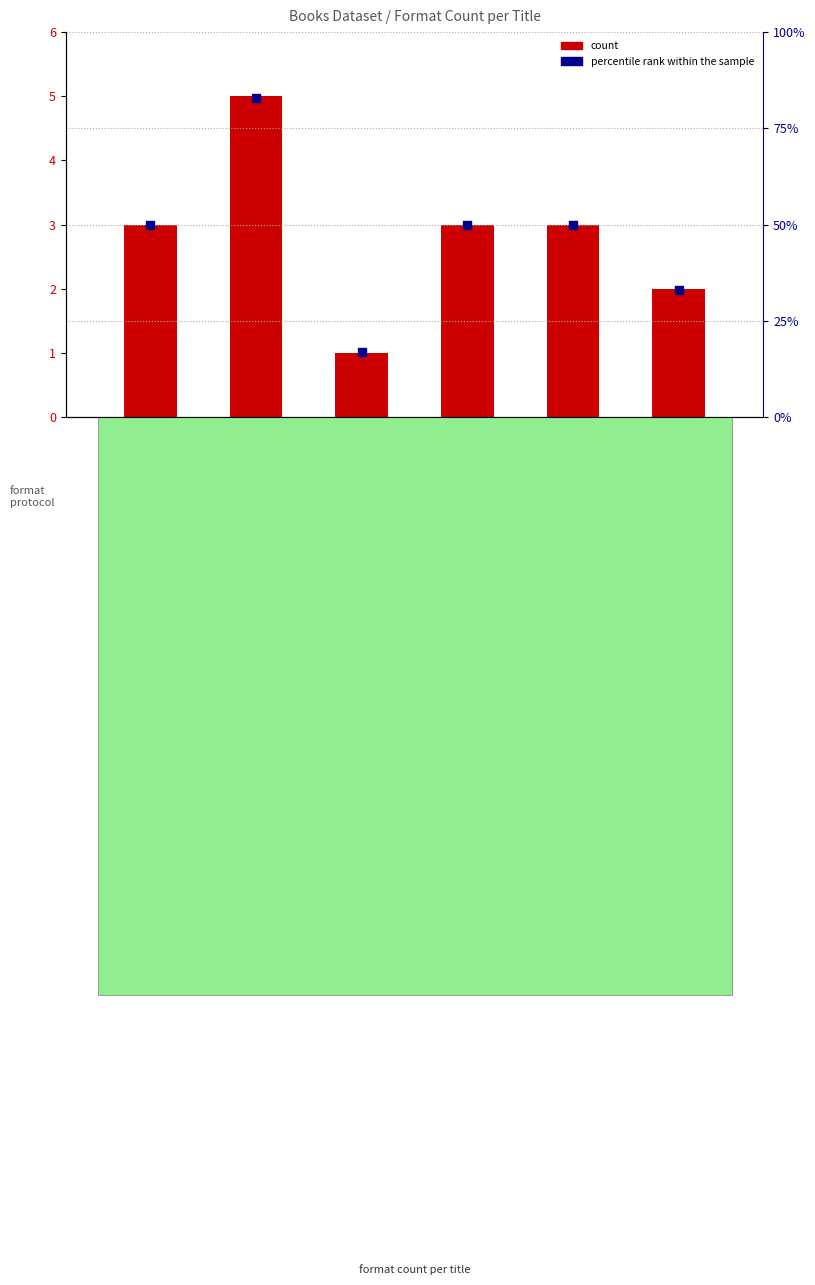

Which series has the largest Y range (max minus min)?

percentile rank within the sample